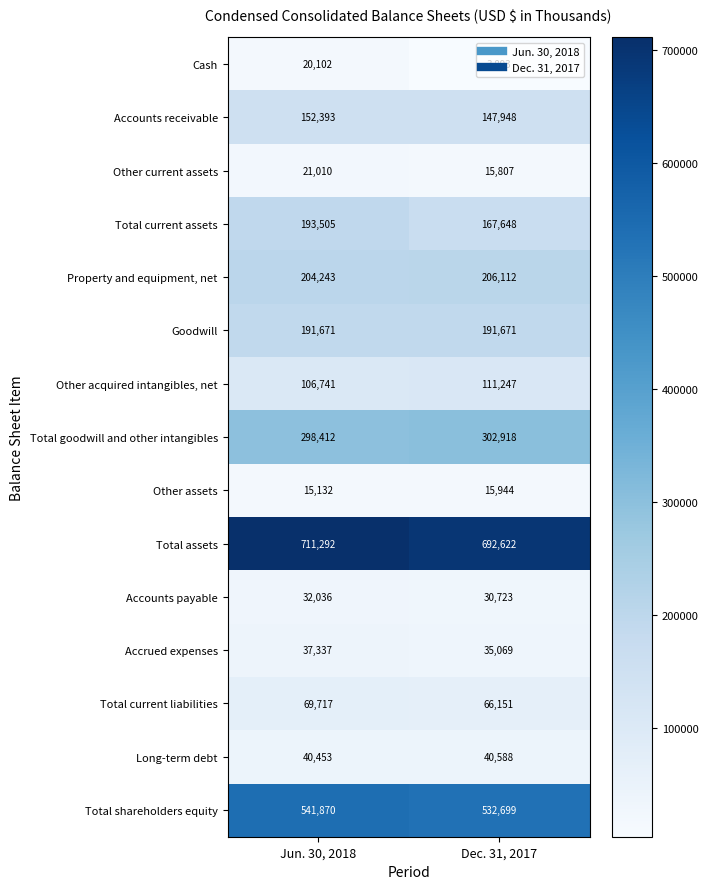

What is the sum of all Total goodwill and other intangibles values?

601330